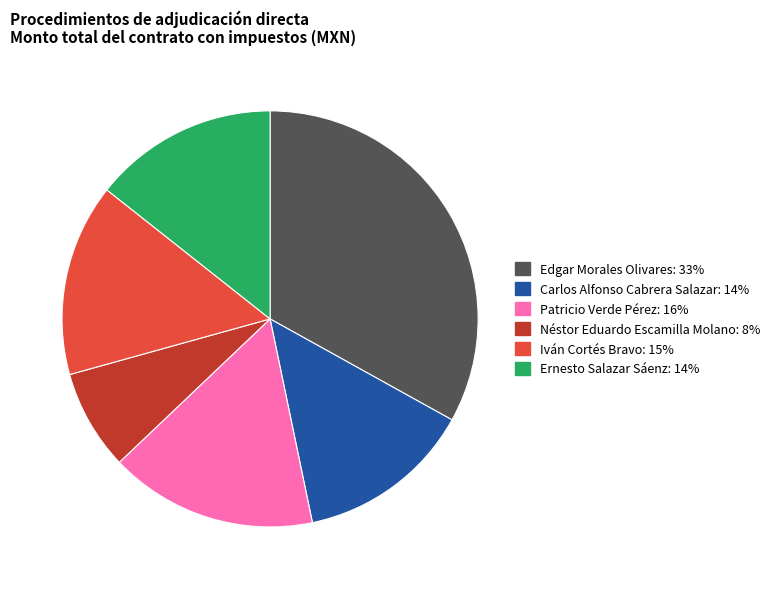

Is there a majority slice in this chart?

No